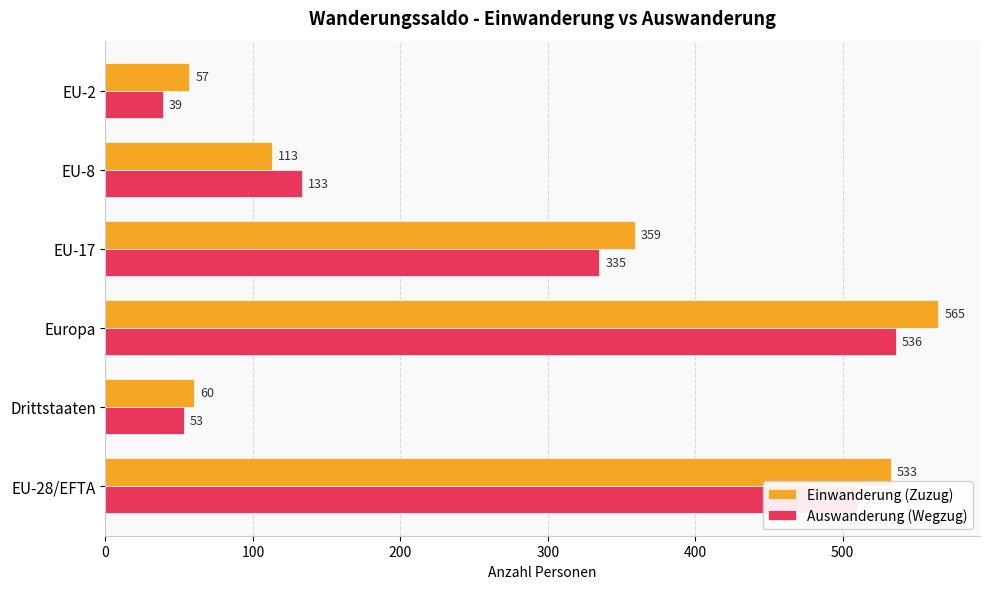

True or false: Einwanderung (Zuzug) has a value of 565 at Europa.

True